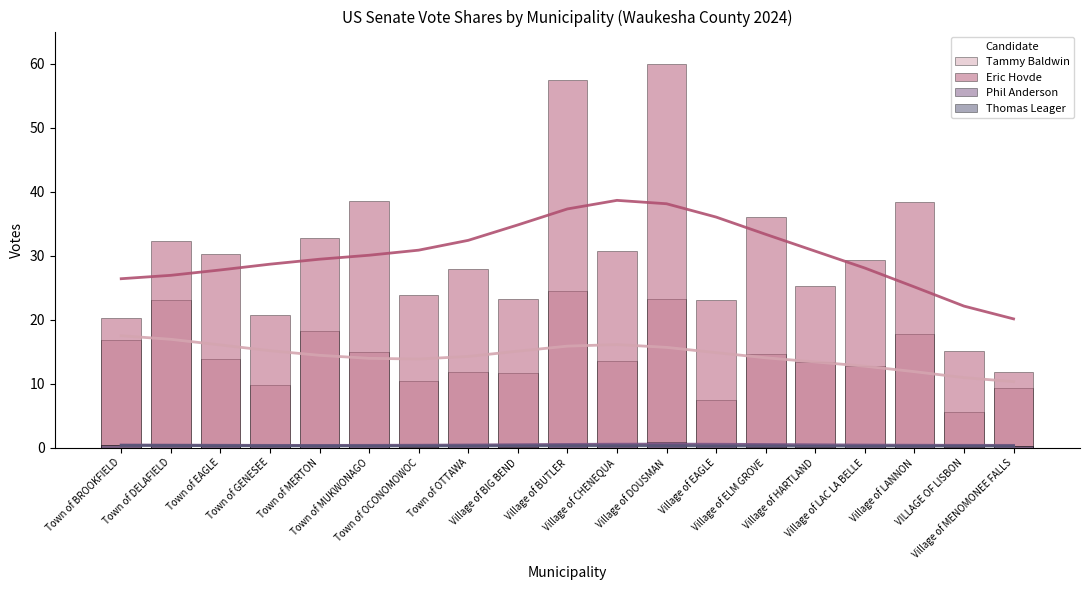

What is the value of the Phil Anderson bar at the 3rd from the left?

0.3